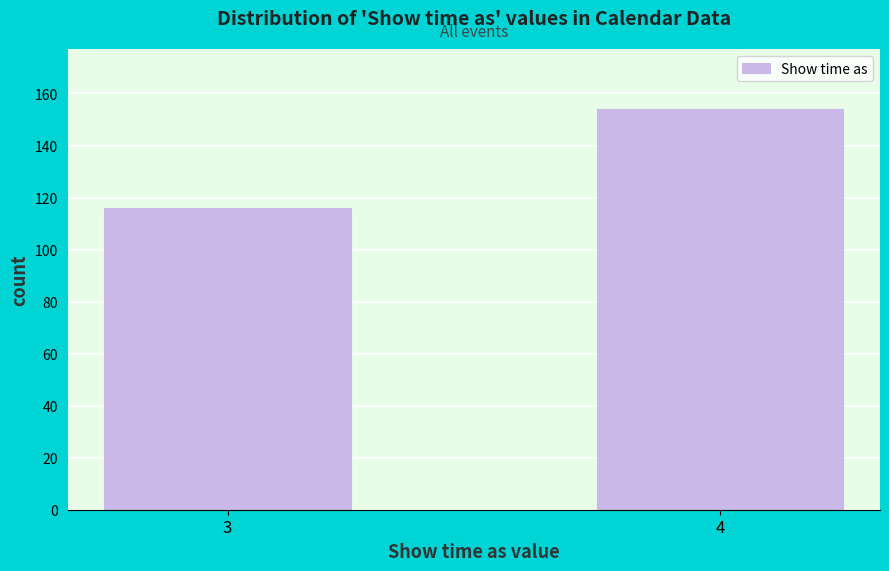

Reading right to left, transcribe all the data shown in this chart.

4=154	3=116